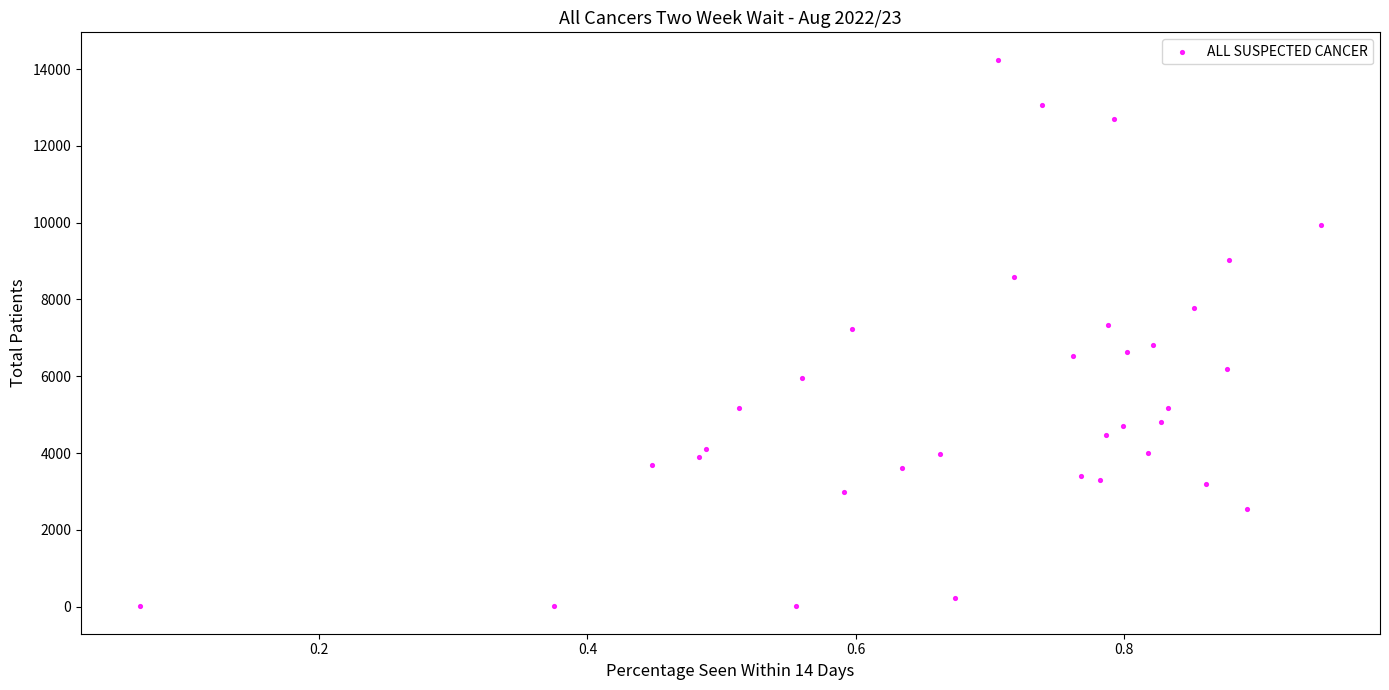

What is the range of Y values (max minus min)?

14236